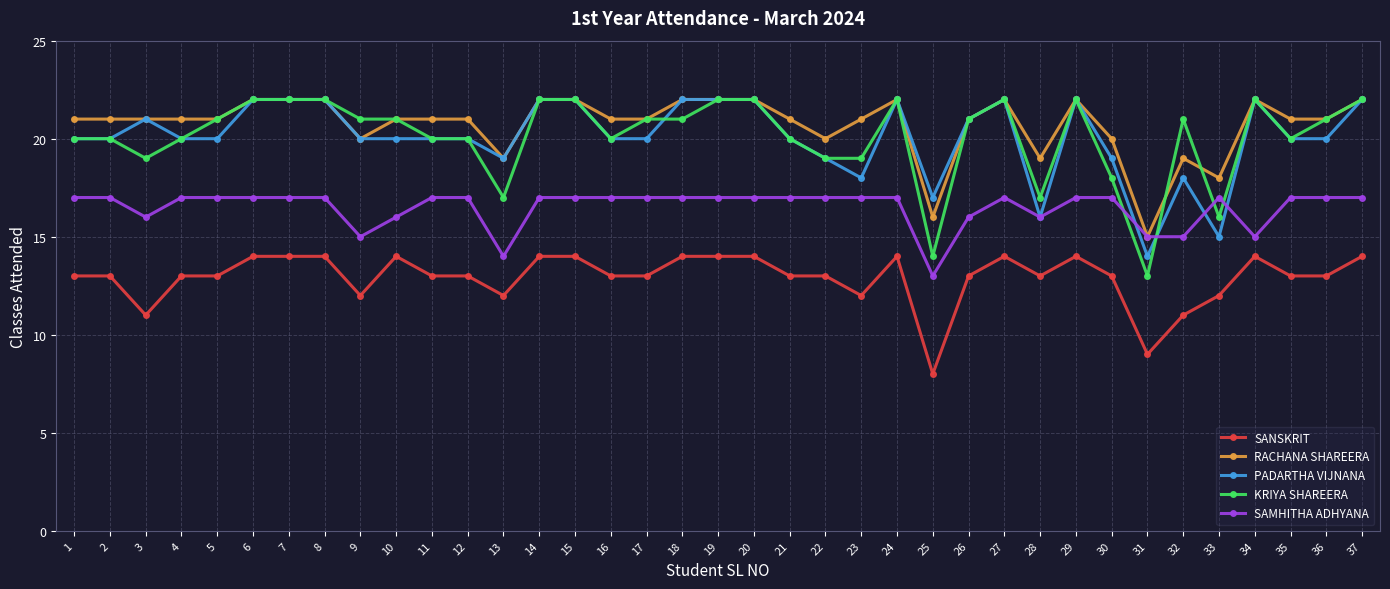

How many lines are shown in the chart?

5